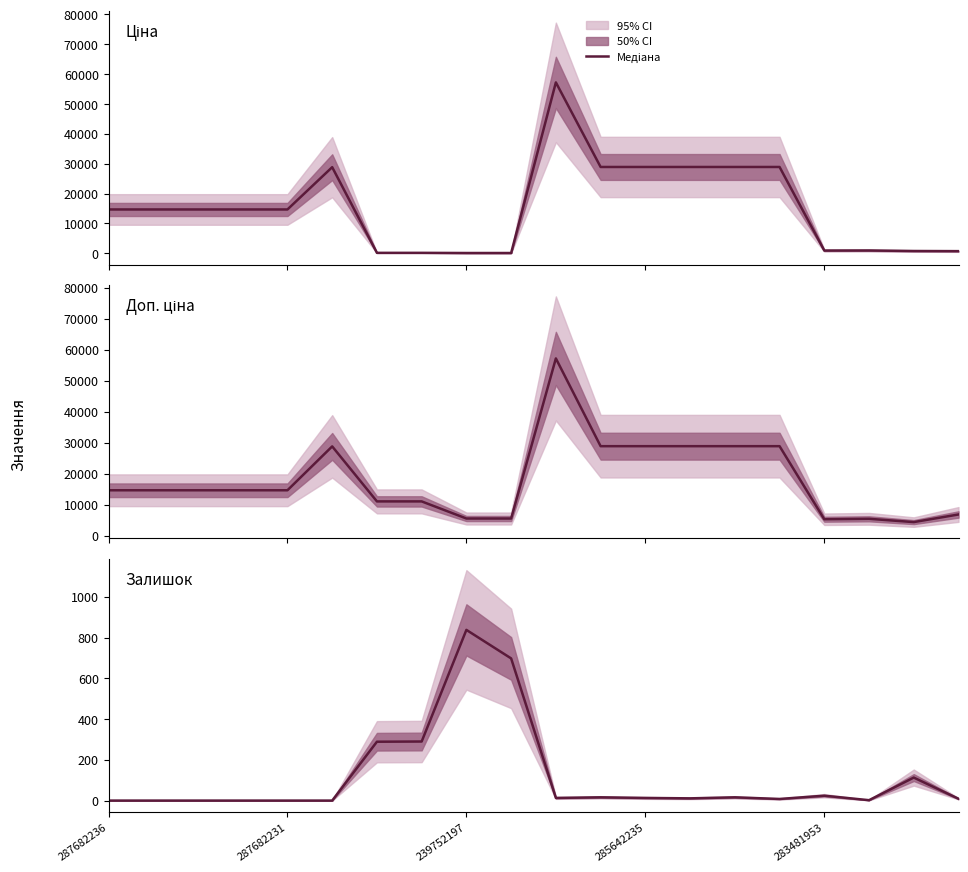

How many data points in Ціна are above 14649?

12